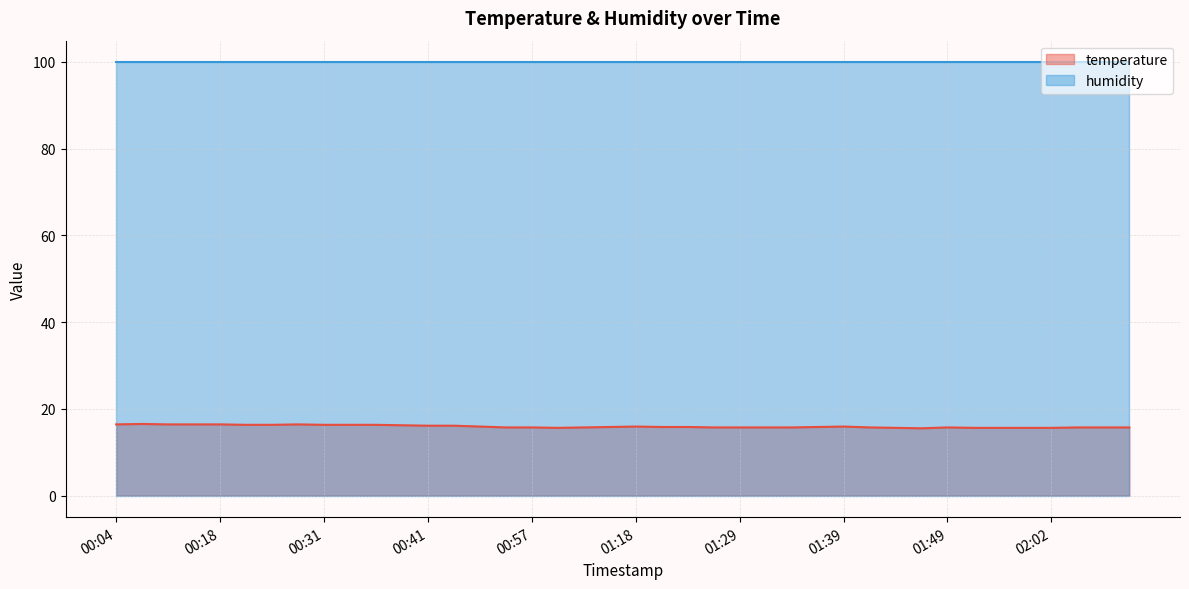

What is the smallest value displayed?

15.5